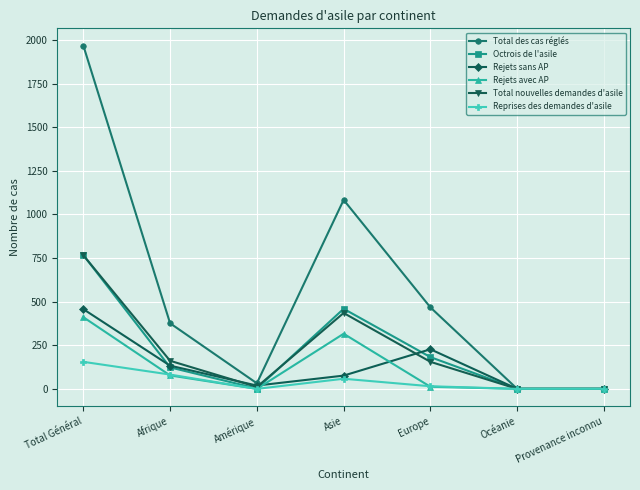

What is the label of the 6th point from the right?

Afrique